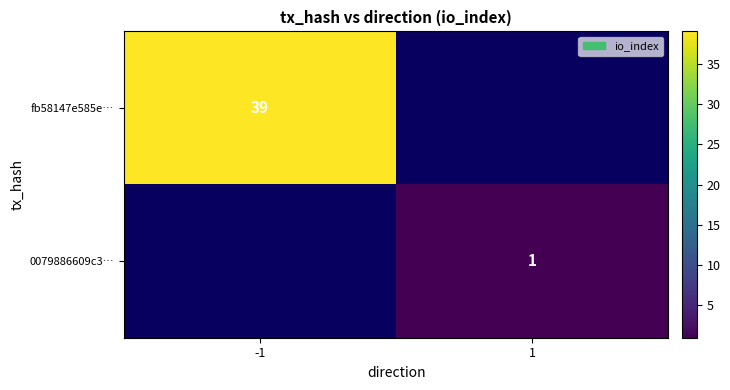

Is the value of 0079886609c3… at 1 greater than the value of fb58147e585e… at -1?

No